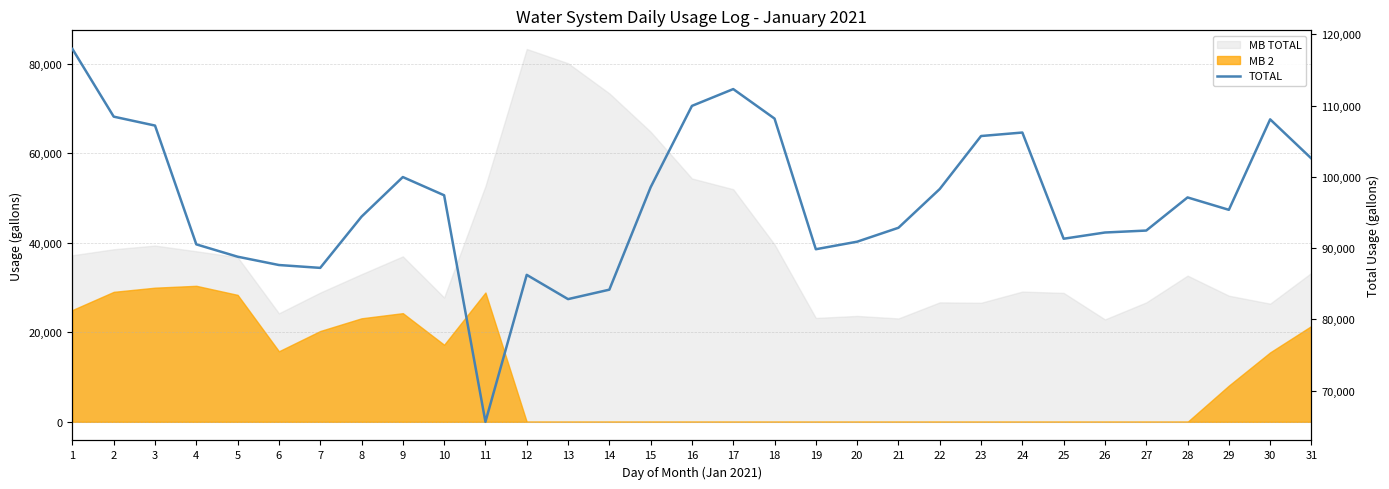

List the labels in order of value, largest first.

1, 17, 16, 2, 18, 30, 3, 24, 23, 31, 9, 15, 22, 10, 28, 29, 8, 21, 27, 26, 25, 20, 4, 19, 5, 6, 7, 12, 14, 13, 11